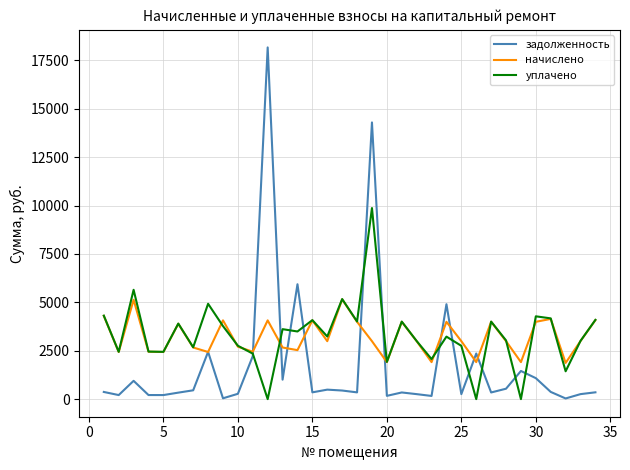

What is the difference between the maximum and second lowest values in the задолженность series?

18124.1